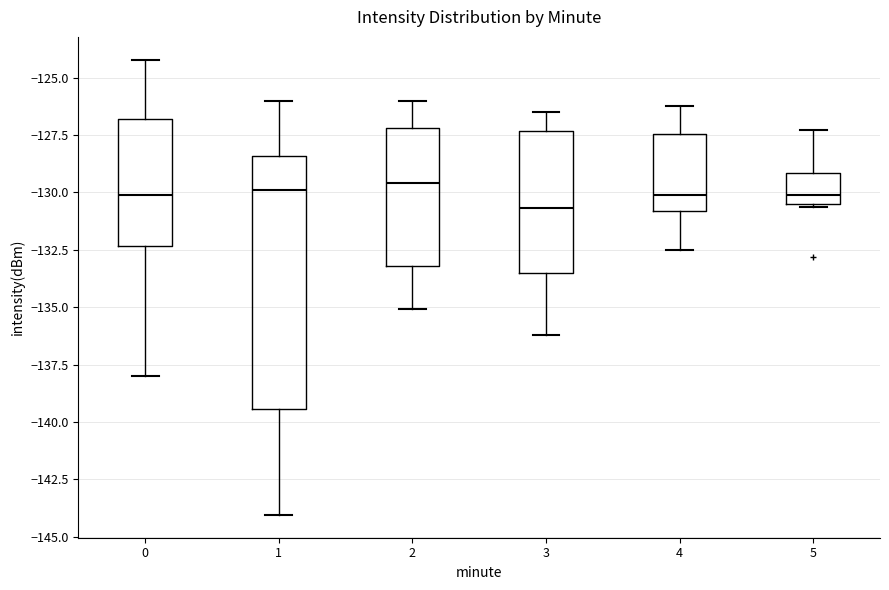

Where does the median line of the box at x = 2 sit on the y-axis? The values are not printed on the chart, so give them approximately, as read against the axis.

-129.5